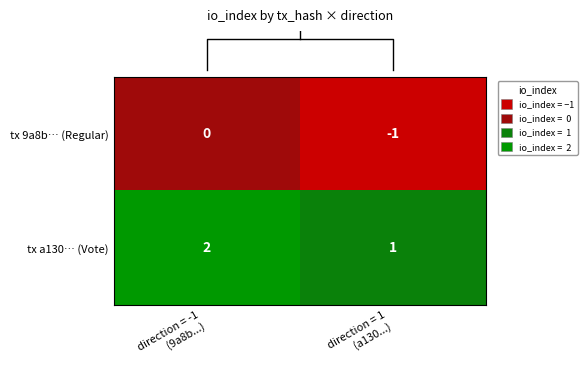

Reading right to left, extract all data points from this chart.

tx 9a8b… (Regular): -1	0
tx a130… (Vote): 1	2